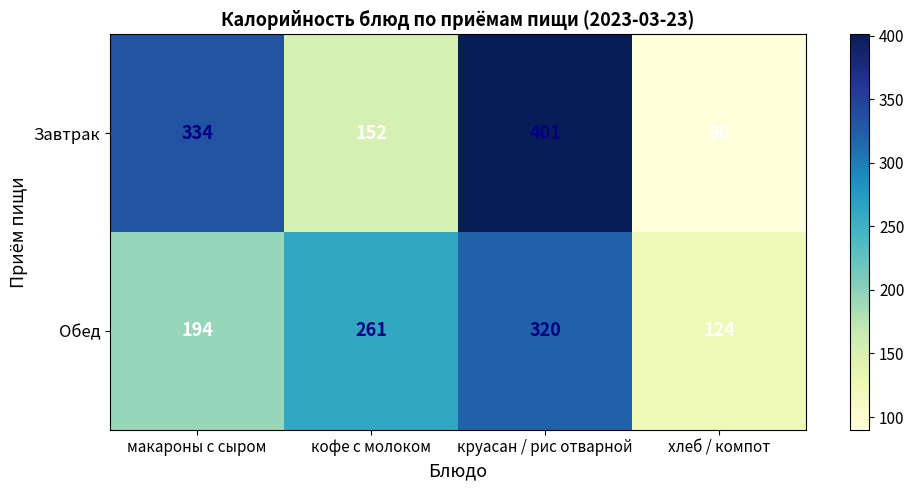

How many categories are shown in the chart?

4